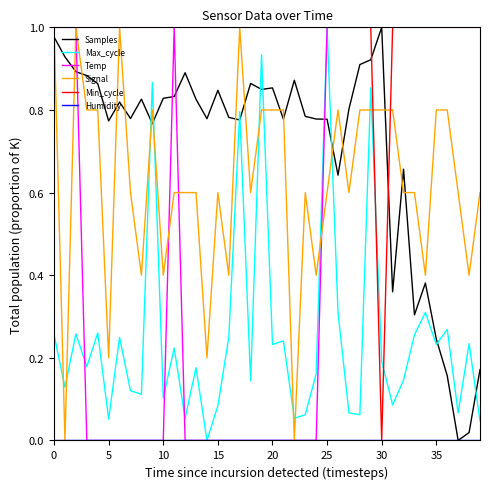

Which series ends up on top after the final intersection of Samples and Max_cycle?

Samples